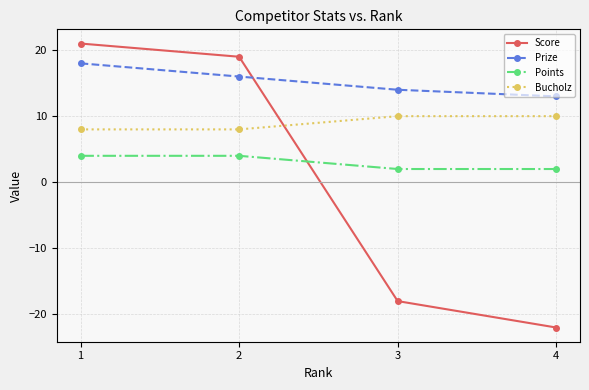

Rank the categories by Prize value from highest to lowest.

1, 2, 3, 4